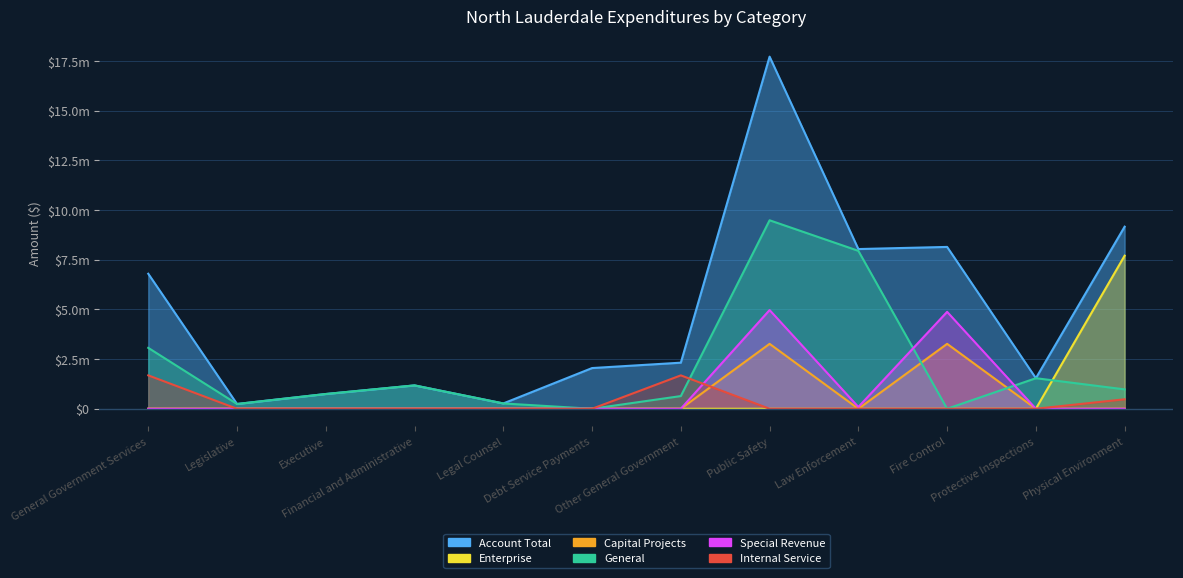

Between which two adjacent categories do General and Special Revenue first intersect?

Law Enforcement and Fire Control